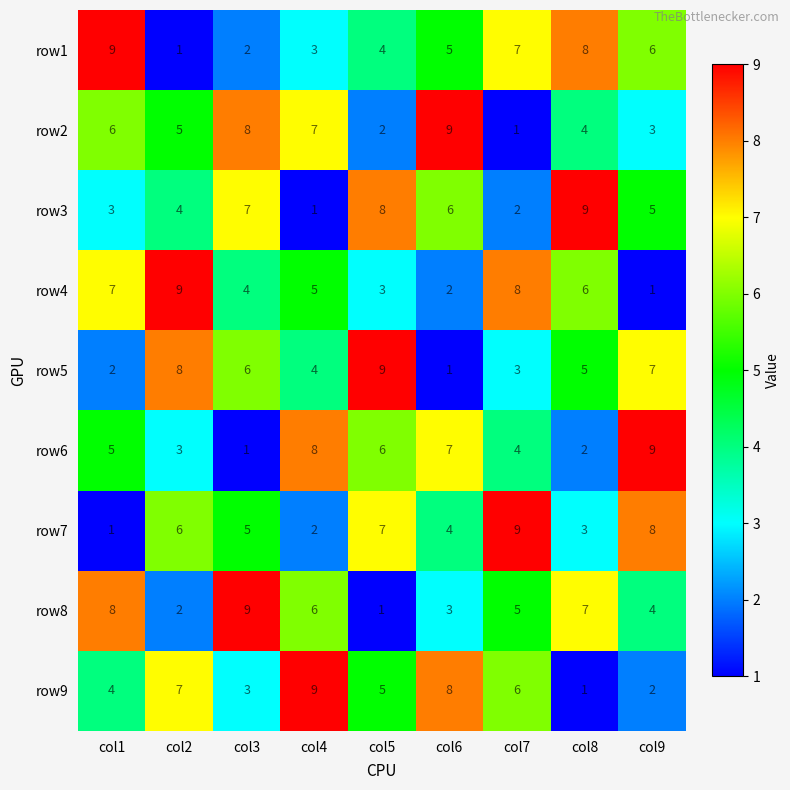

At how many categories does at least one series exceed 2?

9